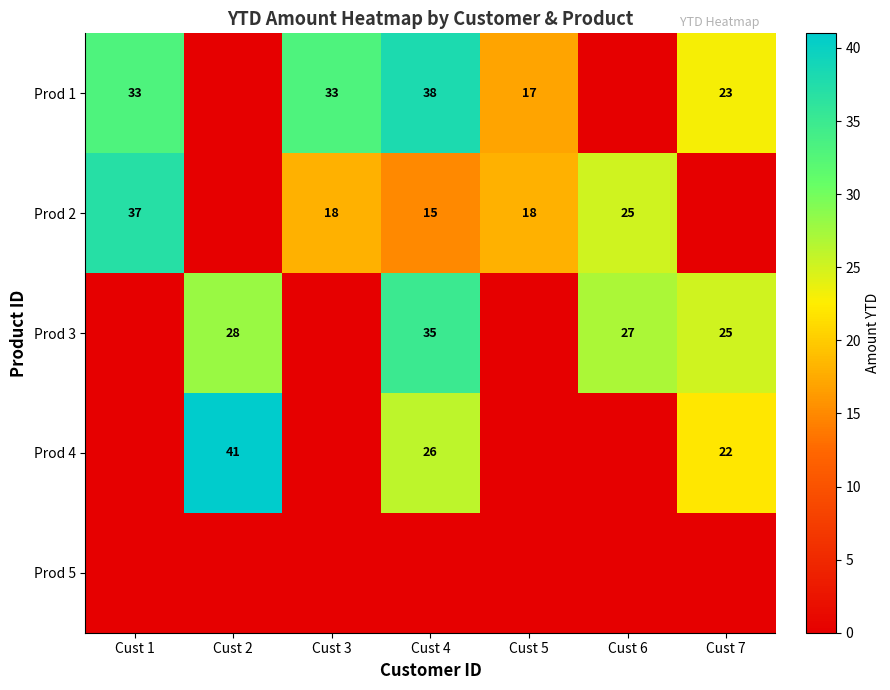

The value of Prod 4 at Cust 7 is 6. True or false?

False